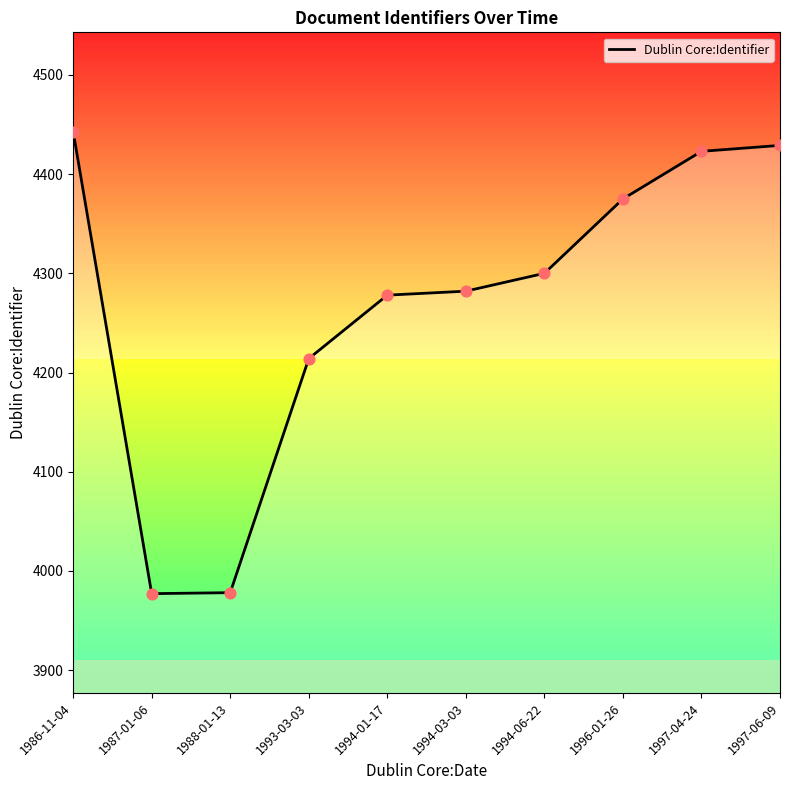

What is the change in value from 1997-04-24 to 1997-06-09?

+6